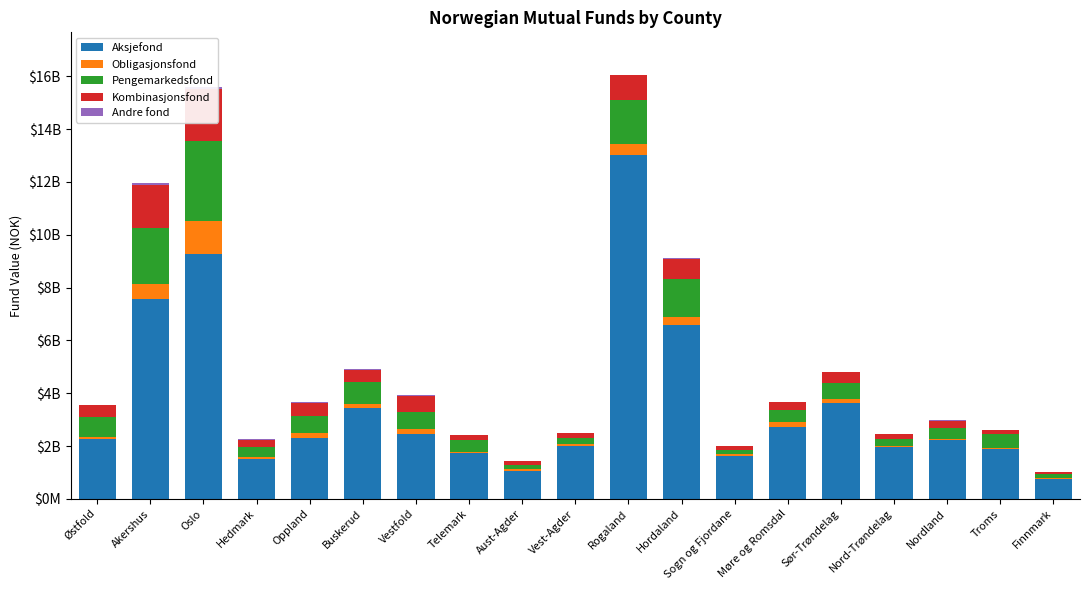

Which category has the highest value across all series?

Rogaland